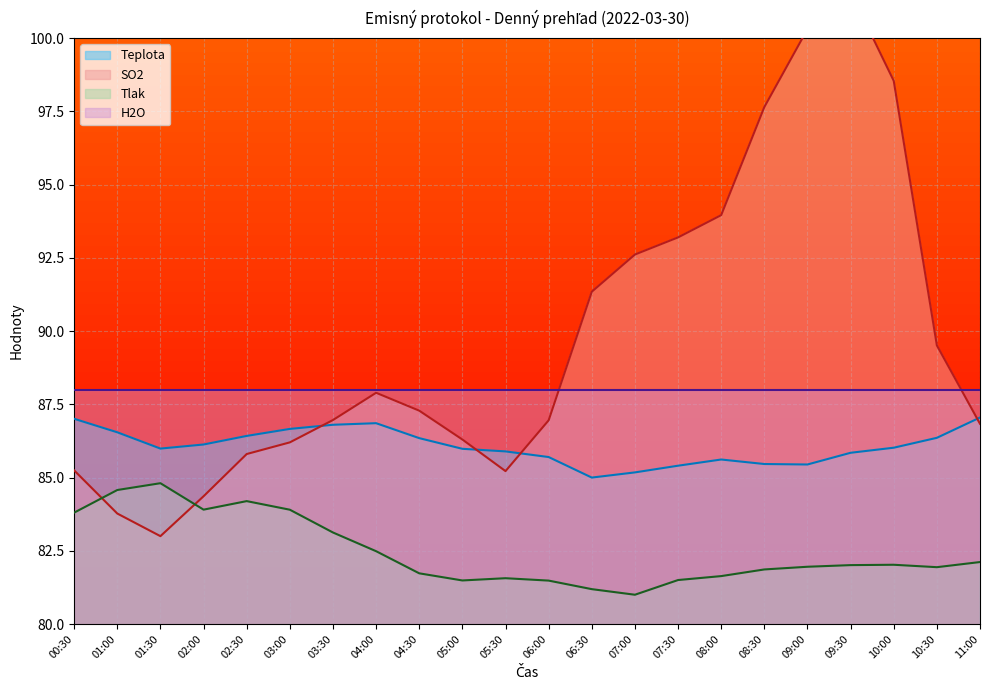

After their last crossing, which series has the higher values: Tlak or SO2?

SO2